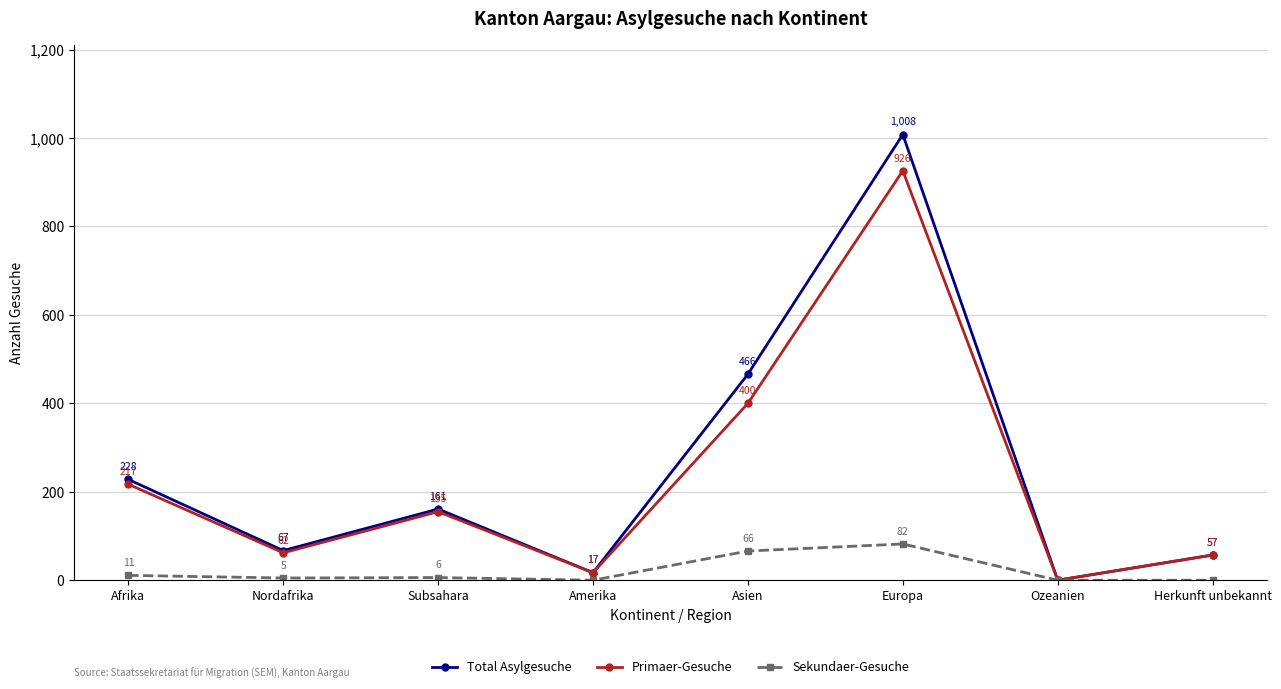

How many lines are shown in the chart?

3